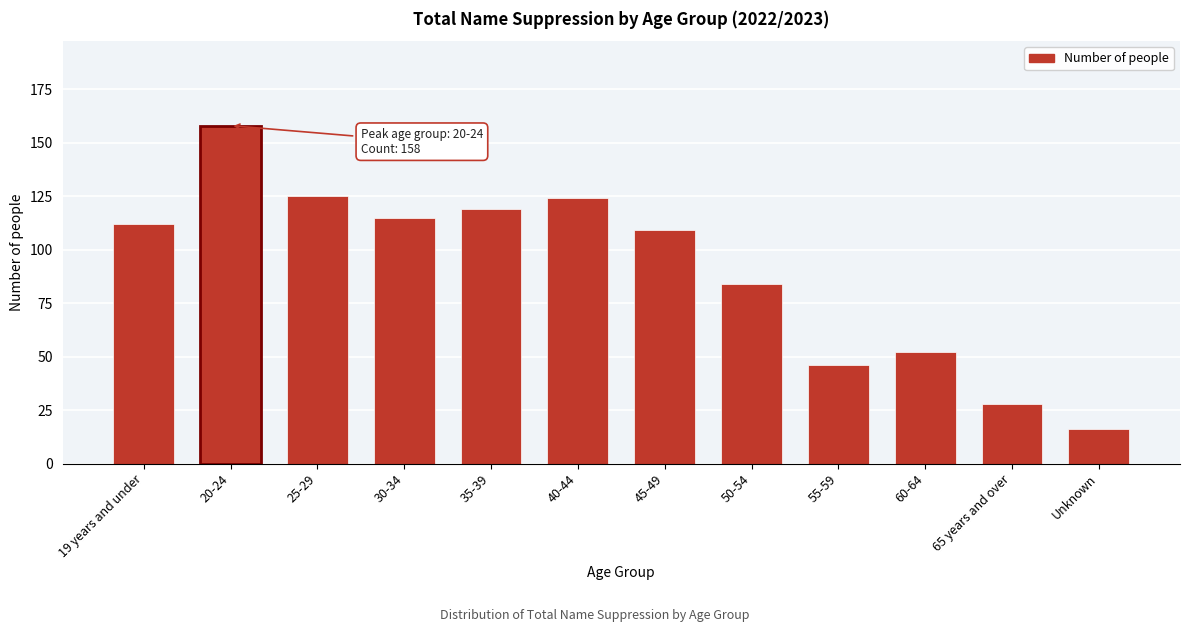

Reading left to right, transcribe all the data shown in this chart.

19 years and under=112	20-24=158	25-29=125	30-34=115	35-39=119	40-44=124	45-49=109	50-54=84	55-59=46	60-64=52	65 years and over=28	Unknown=16